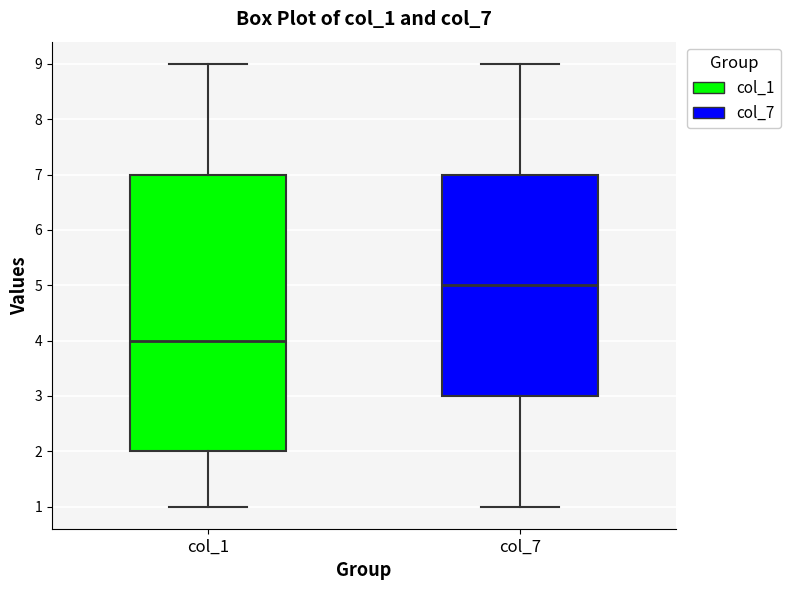

Which box's median line is the lowest?

col_1